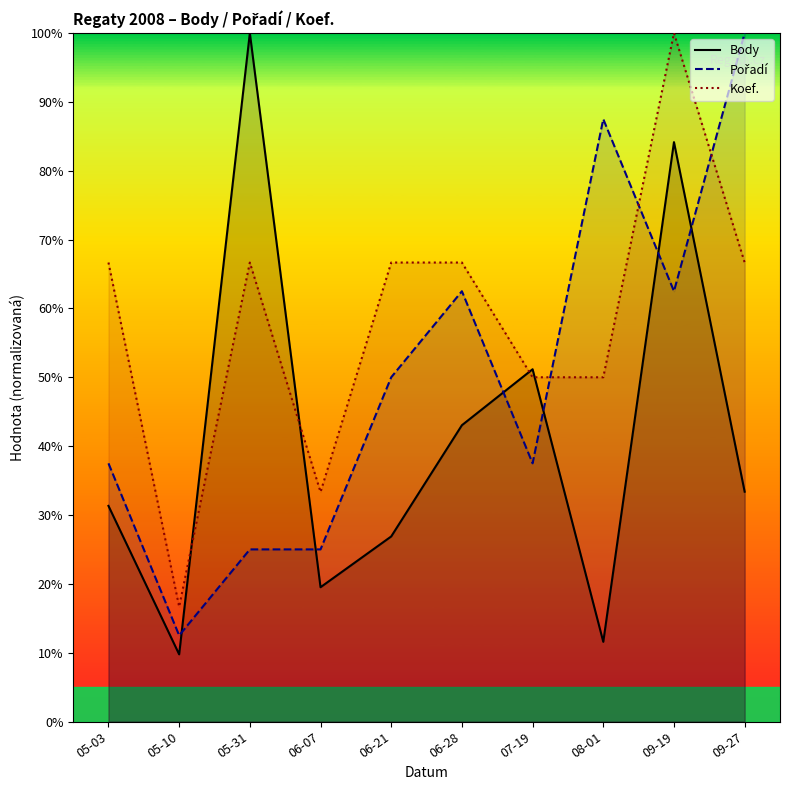

What are all the series names shown in the legend?

Body, Pořadí, Koef.